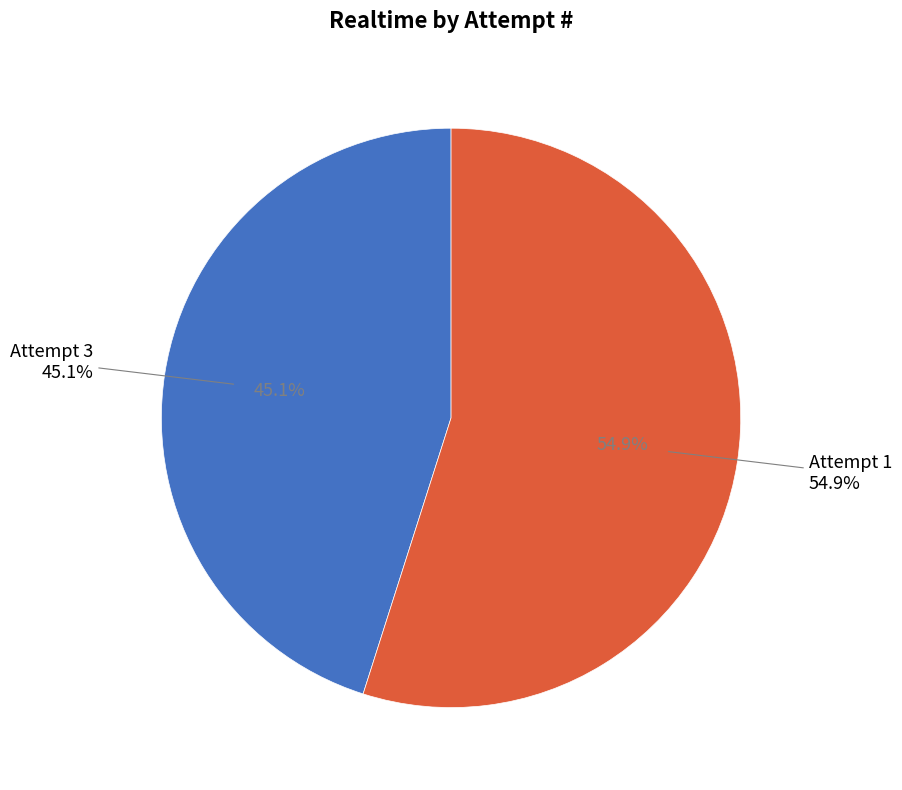

How many segments does this pie chart have?

2